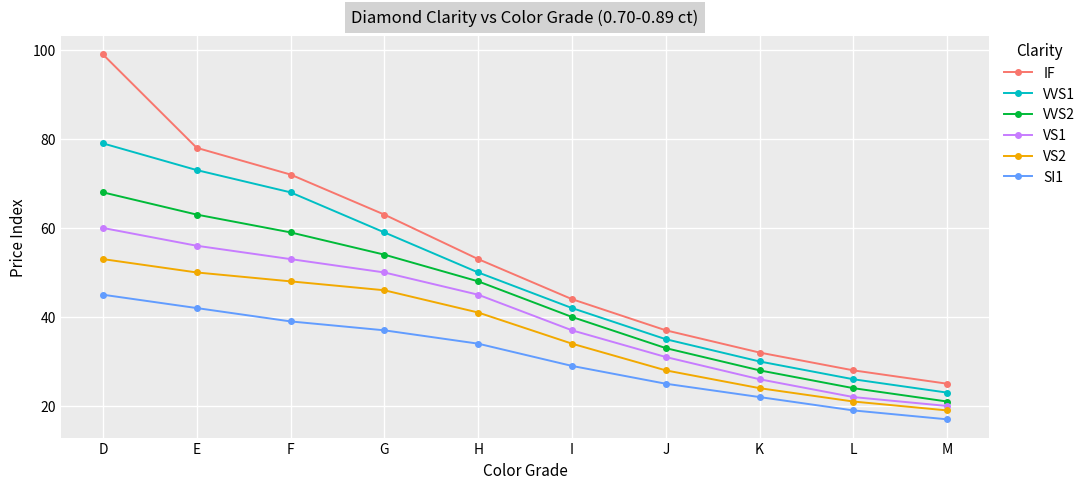

True or false: VS1 and IF intersect in this chart.

False